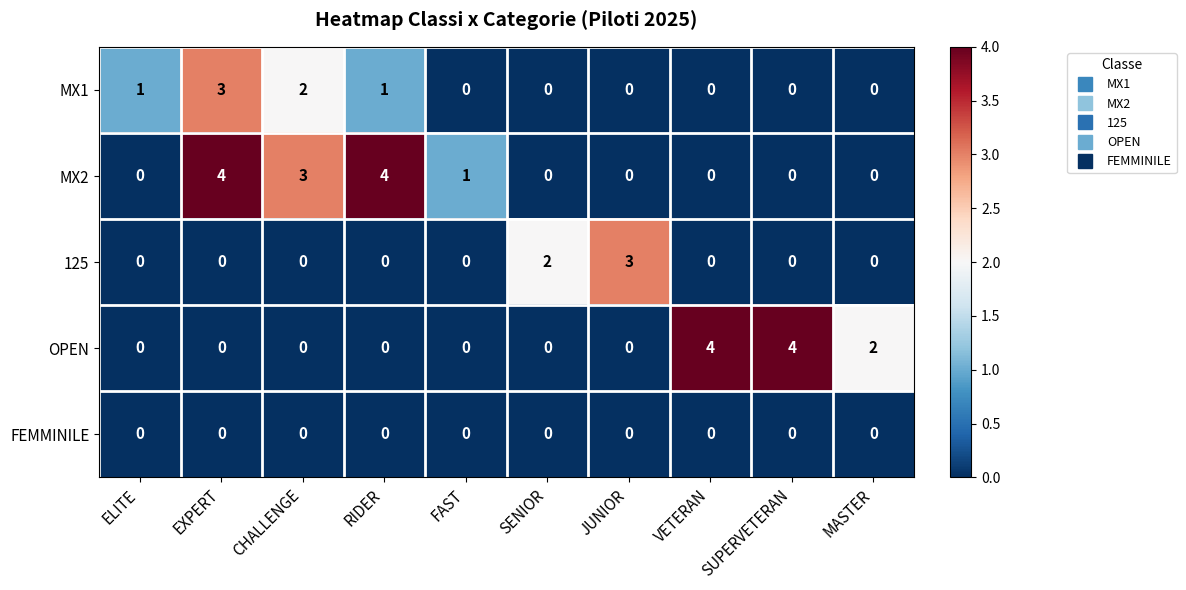

What is the spread (max minus min) of values at FAST?

1